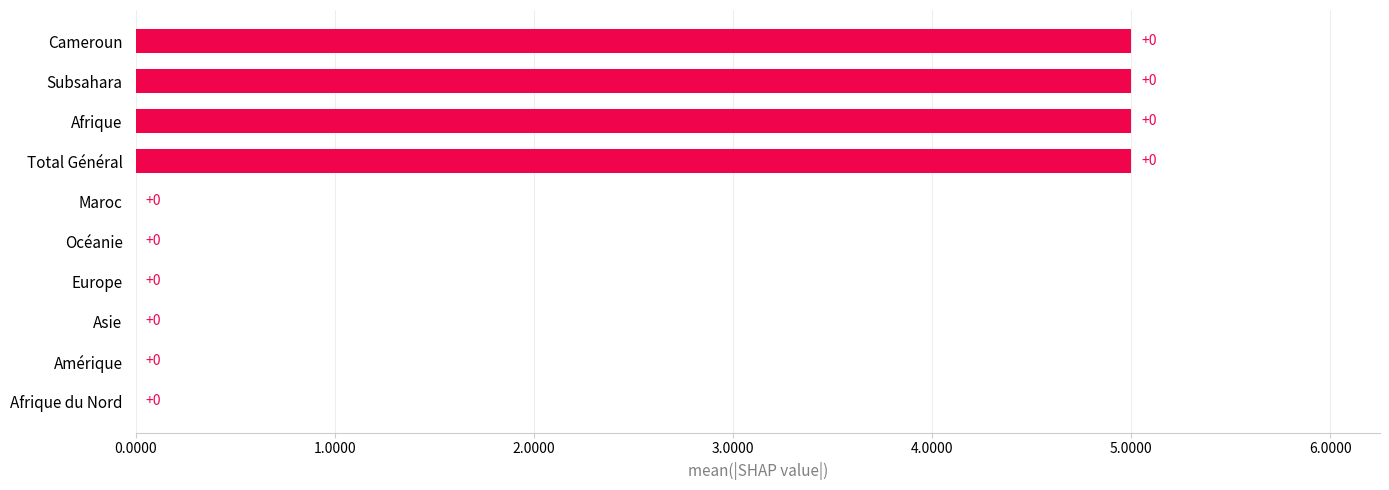

Between Subsahara and Europe, which is larger?

Subsahara